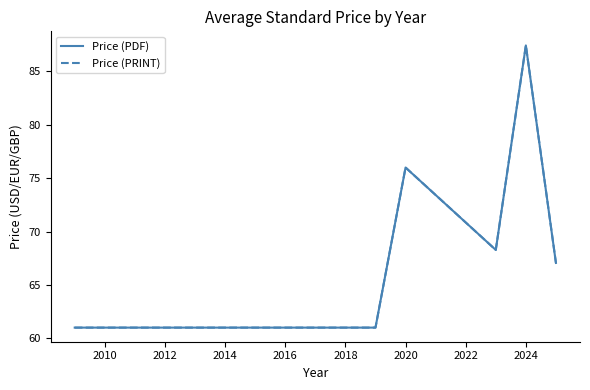

Is this an area chart (filled region under the line)?

No